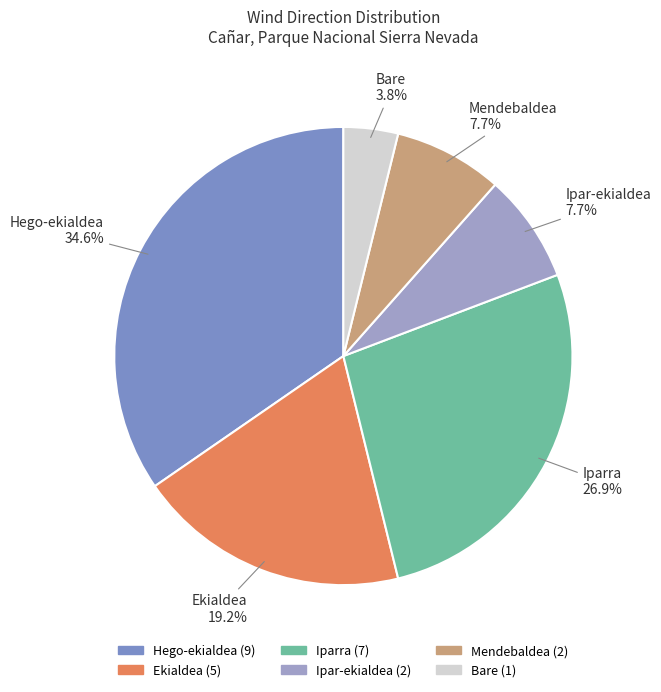

How many segments does this pie chart have?

6